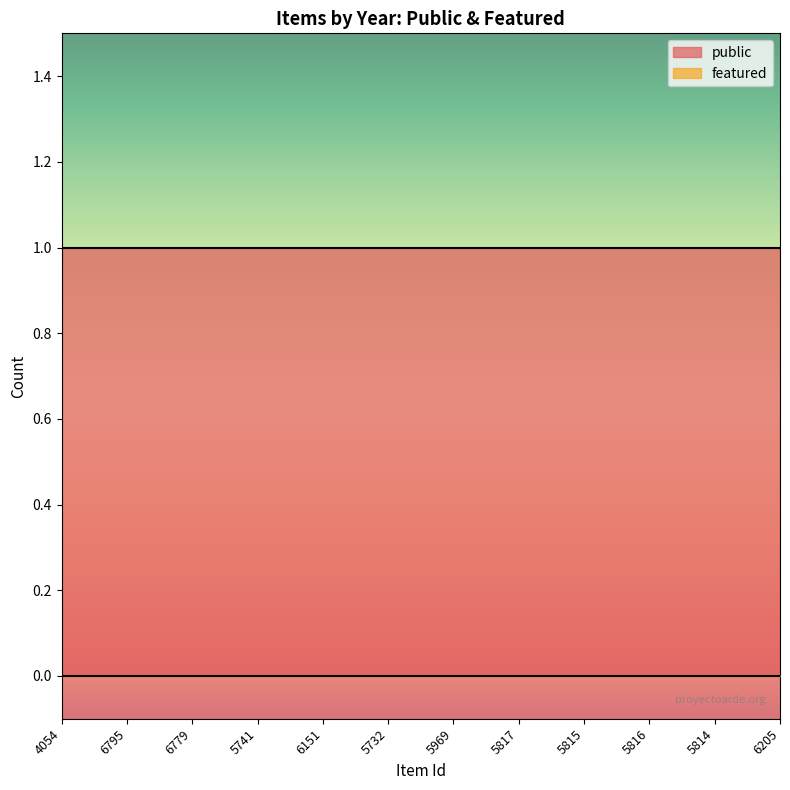

True or false: featured has more than 2 interior local peaks.

False